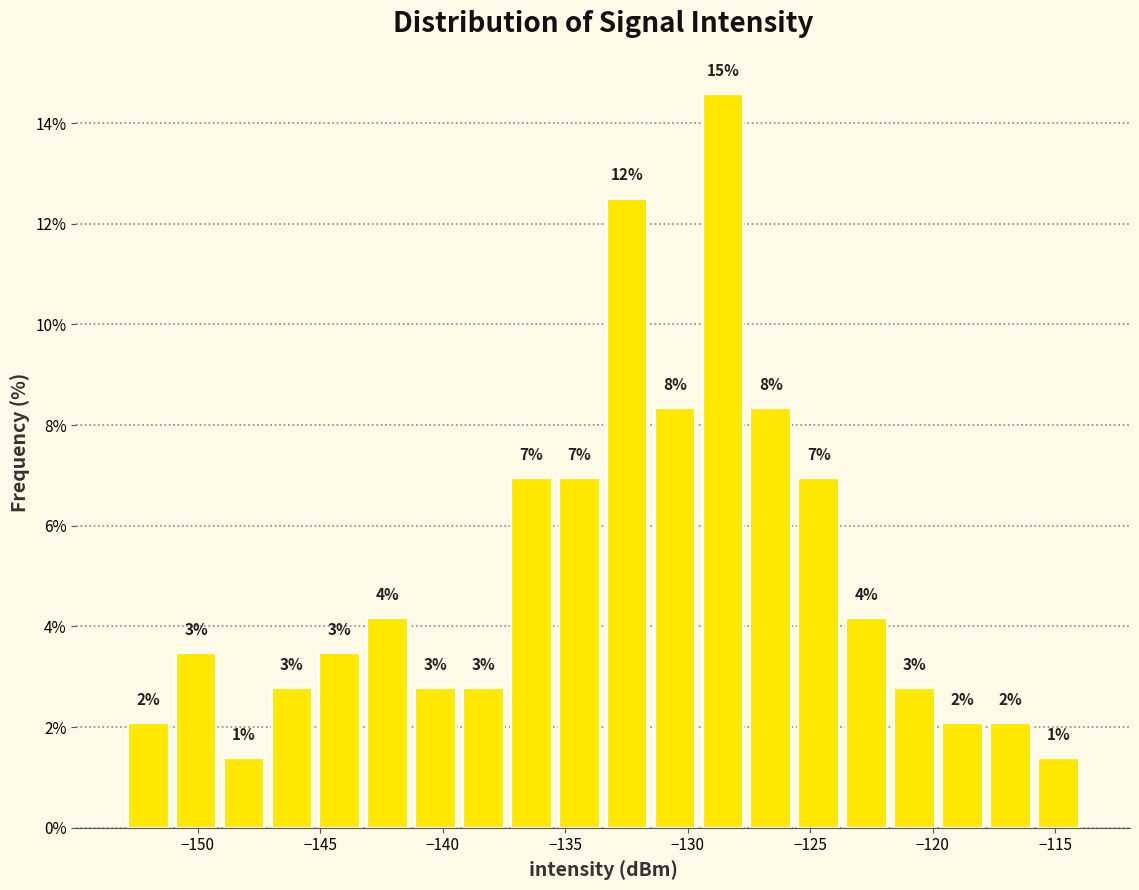

Read against the x-axis, roughly where is the centre of the tallest bar?

-128.5